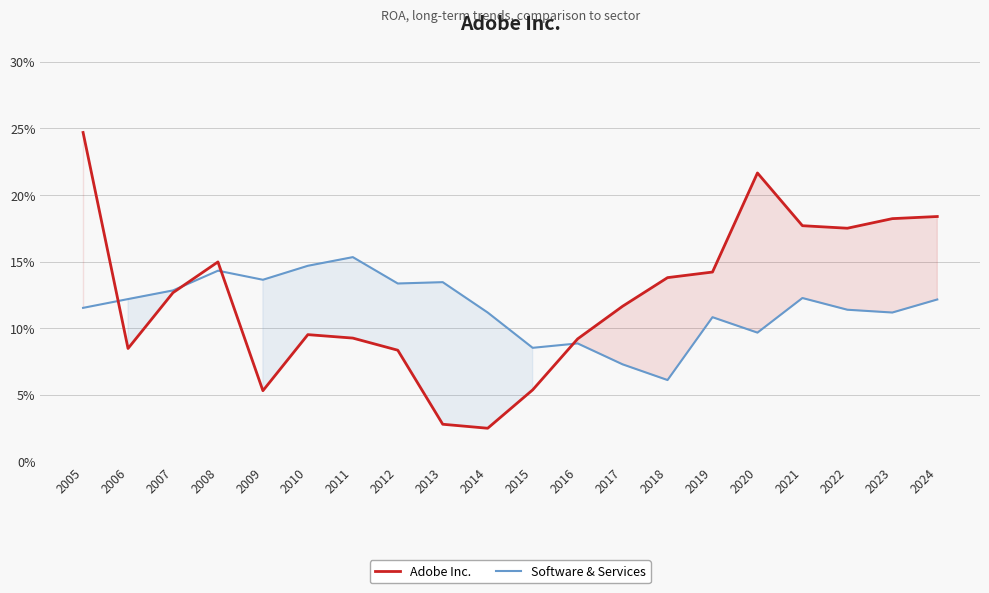

Reading right to left, extract all data points from this chart.

Adobe Inc.: 0.2	0.2	0.2	0.2	0.2	0.1	0.1	0.1	0.1	0.1	0.0	0.0	0.1	0.1	0.1	0.1	0.1	0.1	0.1	0.2
Software & Services: 0.1	0.1	0.1	0.1	0.1	0.1	0.1	0.1	0.1	0.1	0.1	0.1	0.1	0.2	0.1	0.1	0.1	0.1	0.1	0.1